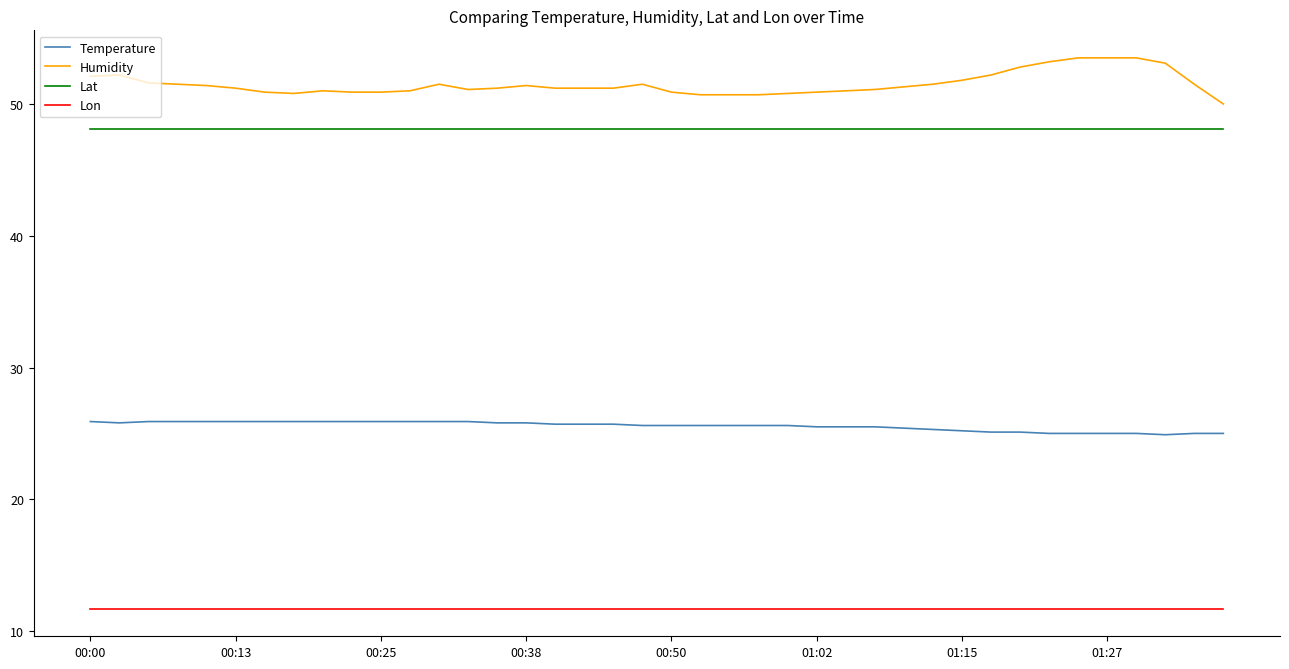

True or false: Temperature and Humidity intersect in this chart.

False